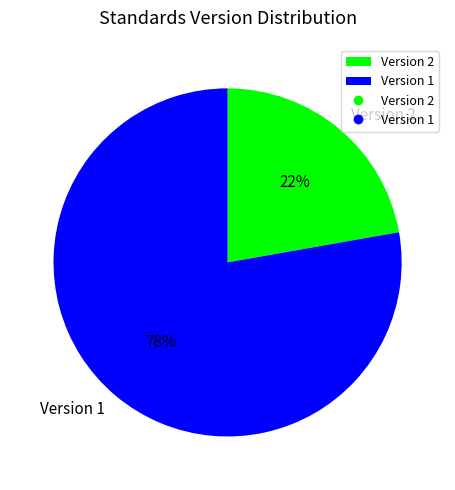

Between Version 1 and Version 2, which is larger?

Version 1